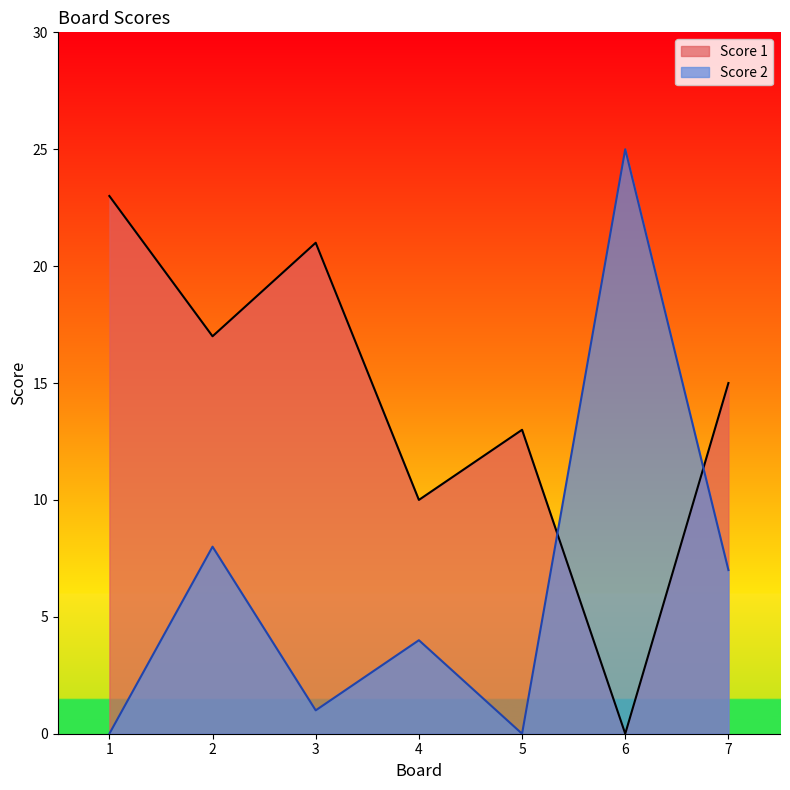

At which category is the sum across all series the highest?

2